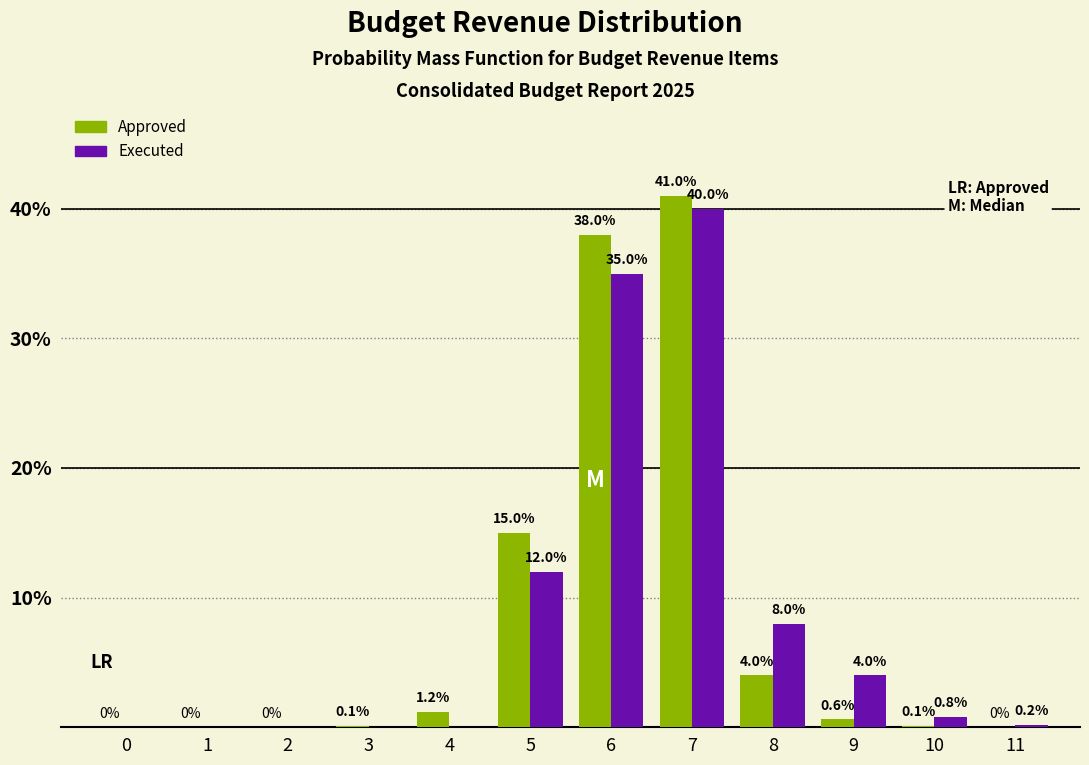

Reading left to right, what are all the values shown in this chart?

Approved: 0=0.0	1=0.0	2=0.0	3=0.1	4=1.2	5=15.0	6=38.0	7=41.0	8=4.0	9=0.6	10=0.1	11=0.0
Executed: 0=0.0	1=0.0	2=0.0	3=0.0	4=0.0	5=12.0	6=35.0	7=40.0	8=8.0	9=4.0	10=0.8	11=0.2